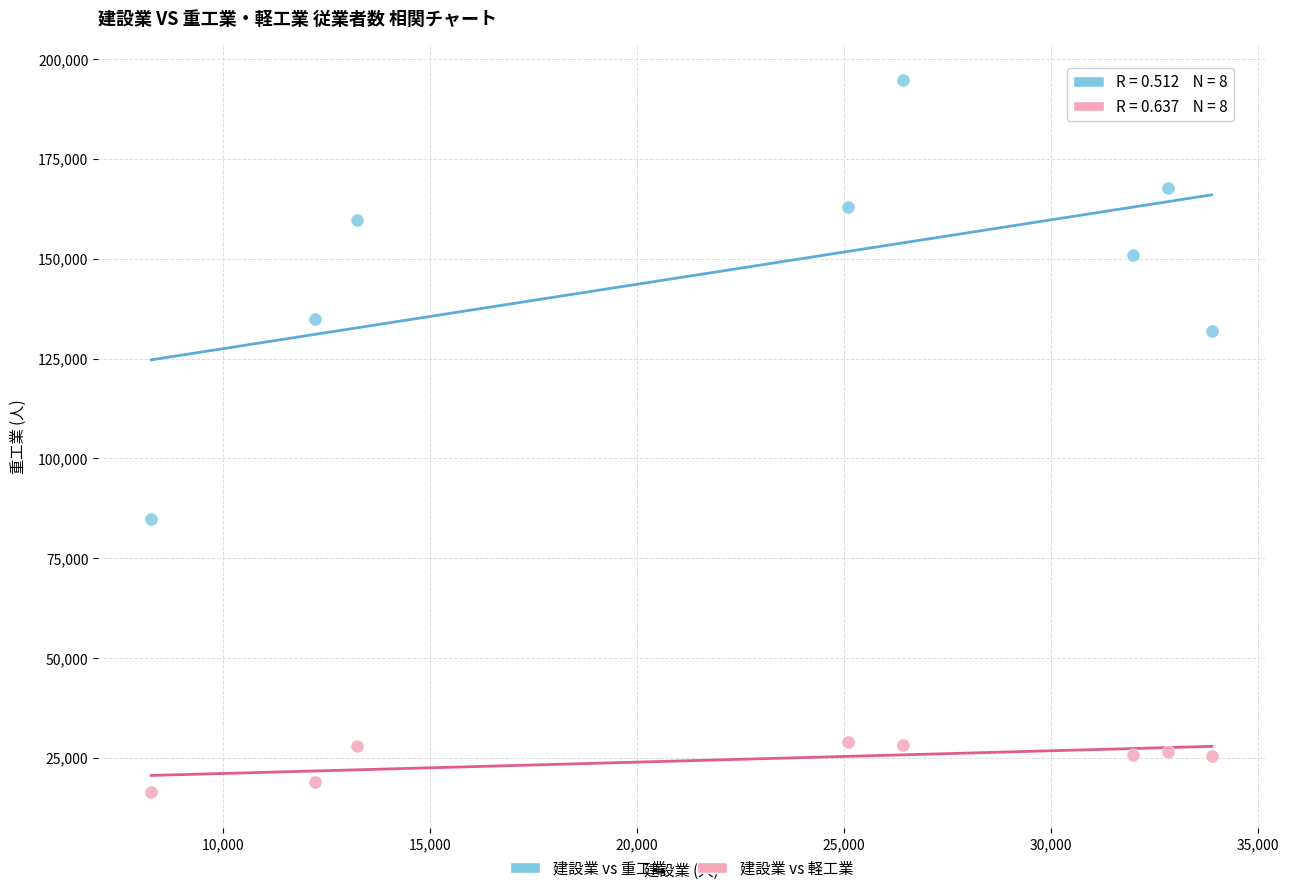

Which series reaches the minimum Y coordinate?

建設業 vs 軽工業